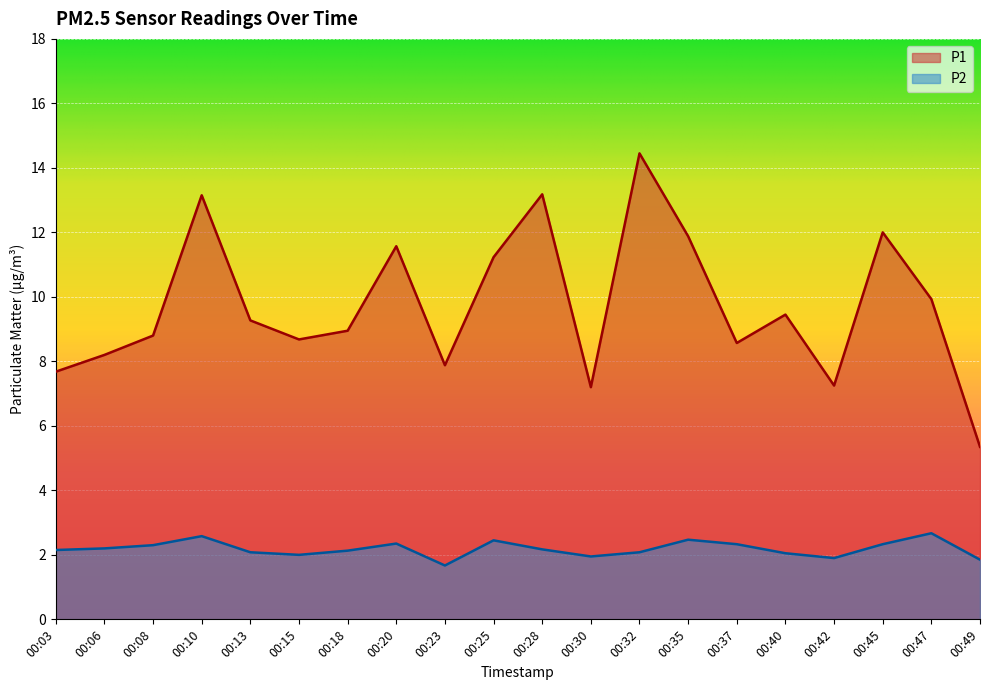

What is the total value across all series at 00:23?

9.6